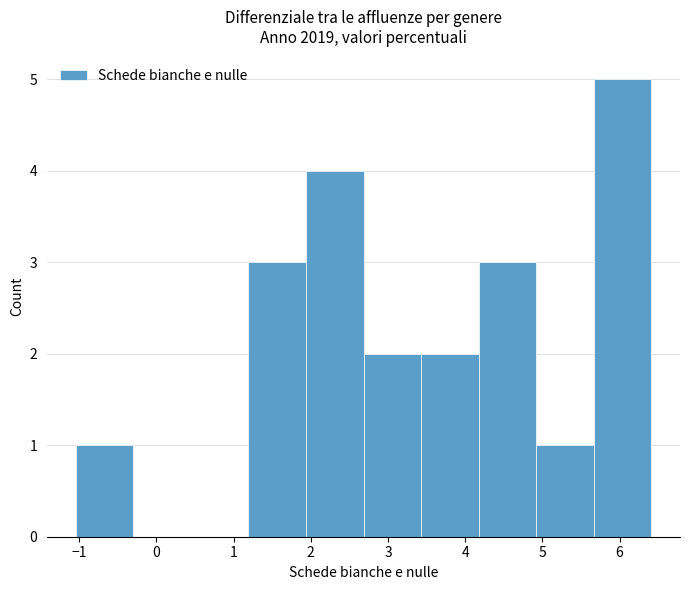

Reading left to right, list every bar in this chart as the range it spans on the x-axis followed by its height. Neither the bar edges nor the heights are printed on the chart, so give them approximately, as read against the axes.

-1.0 to -0.3: 1
-0.3 to 0.4: 0
0.4 to 1.2: 0
1.2 to 1.9: 3
1.9 to 2.7: 4
2.7 to 3.4: 2
3.4 to 4.2: 2
4.2 to 4.9: 3
4.9 to 5.7: 1
5.7 to 6.4: 5